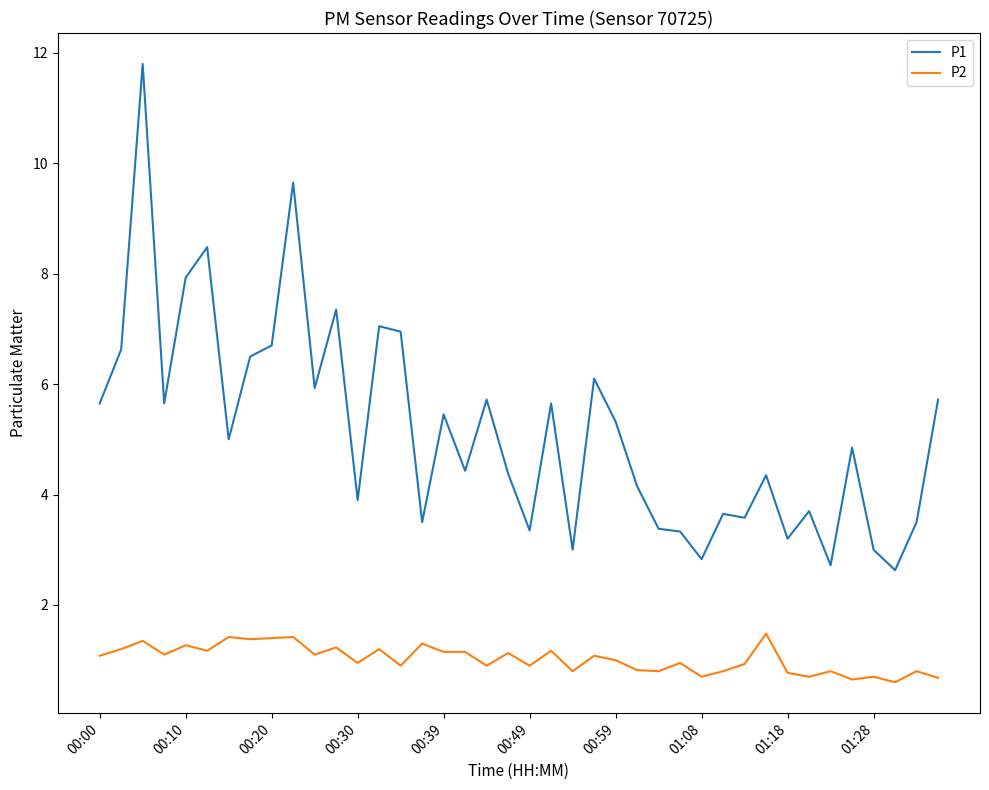

Which series has the largest total across all categories?

P1